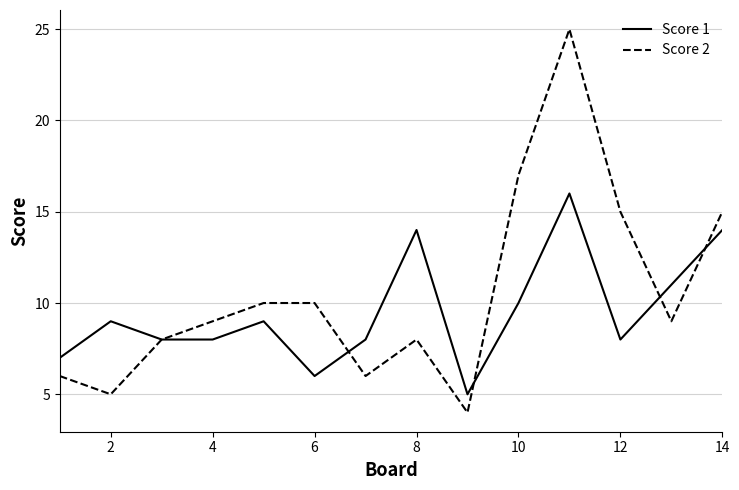

Which series has the widest spread of values?

Score 2